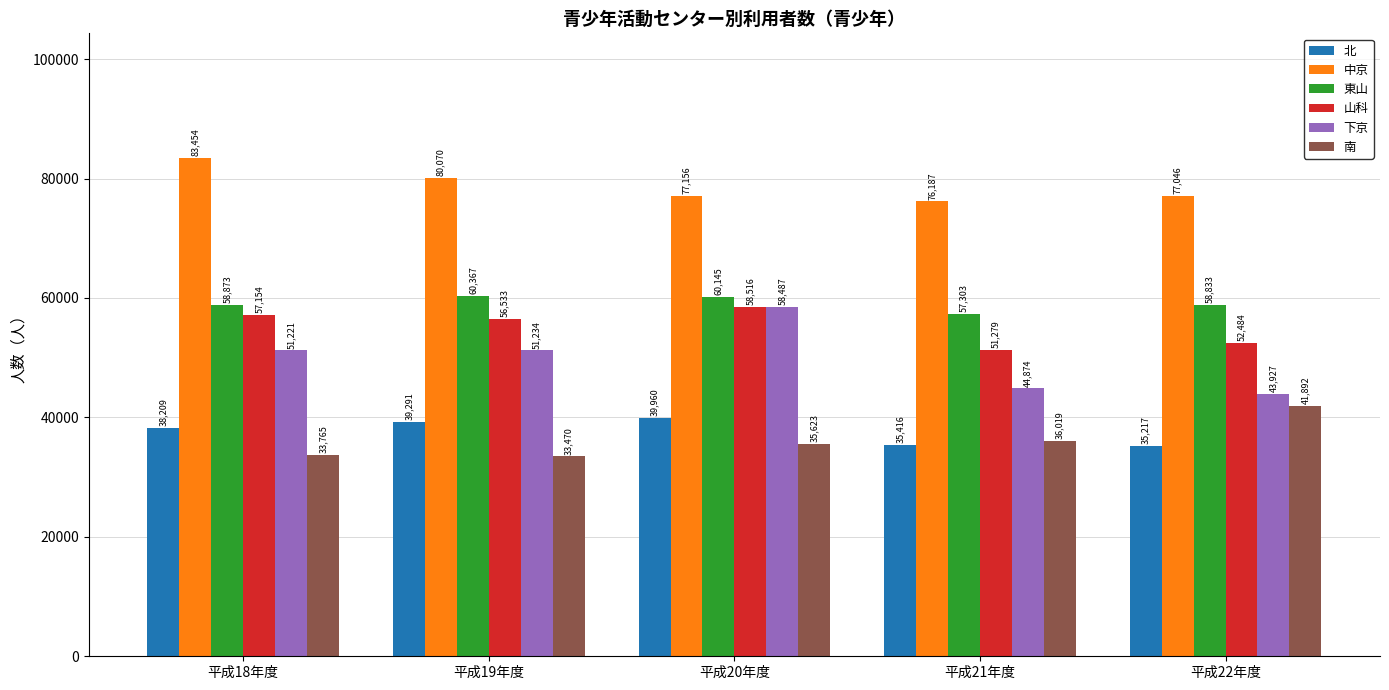

What is the value of the 北 bar at the 5th from the left?

35217